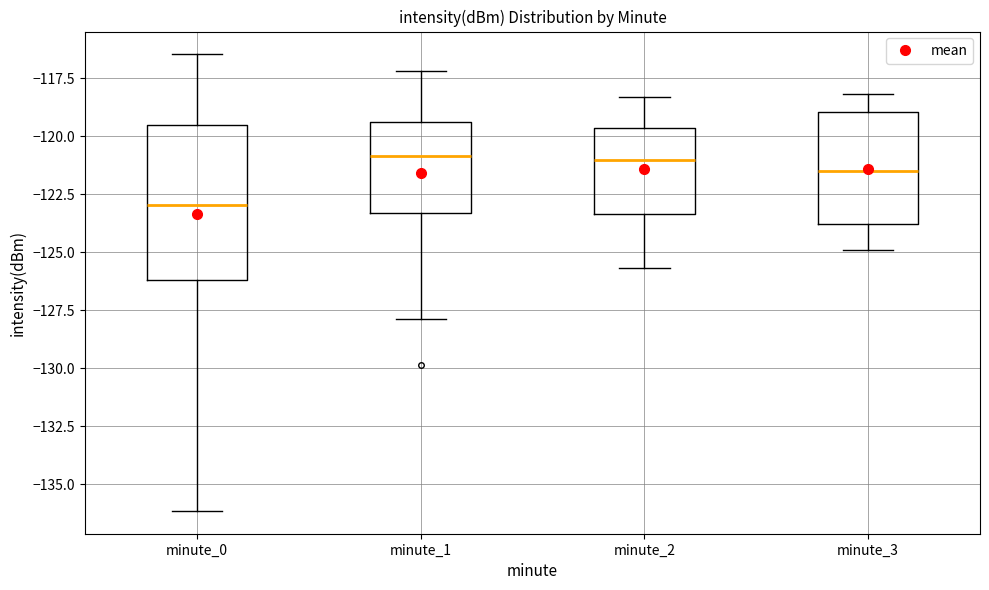

Where does the upper whisker of the box for minute_0 end on the y-axis? The values are not printed on the chart, so give them approximately, as read against the axis.

-116.5